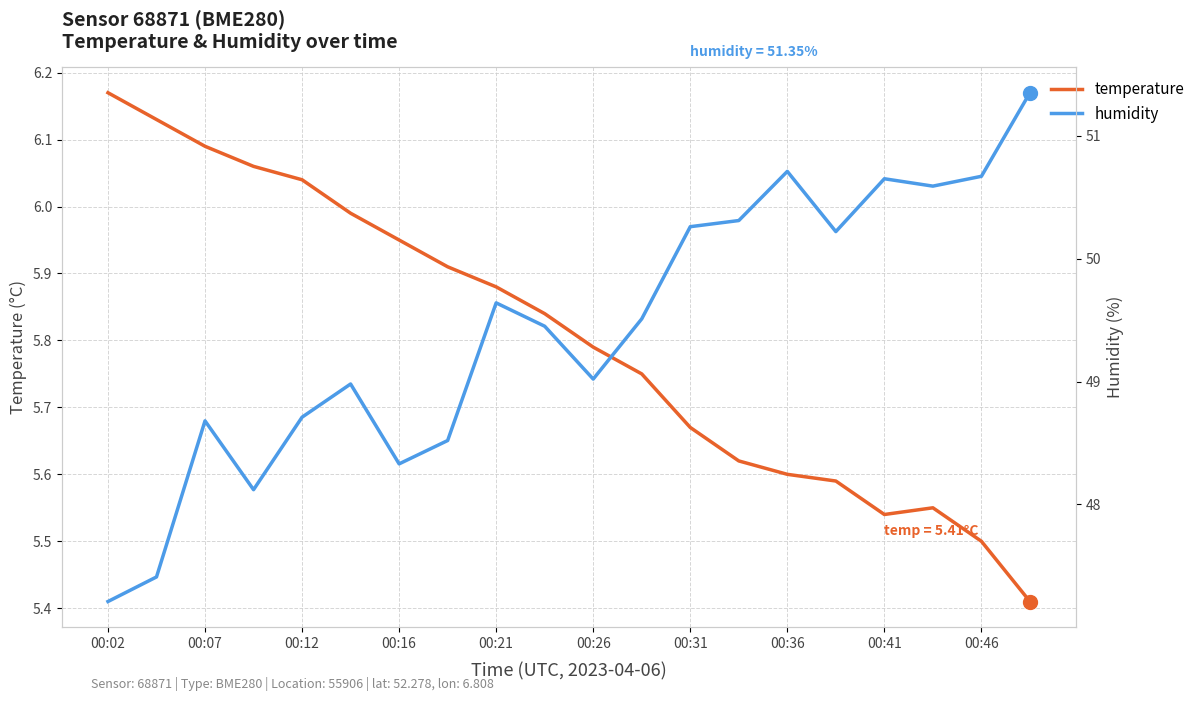

At how many categories does at least one series exceed 48?

18